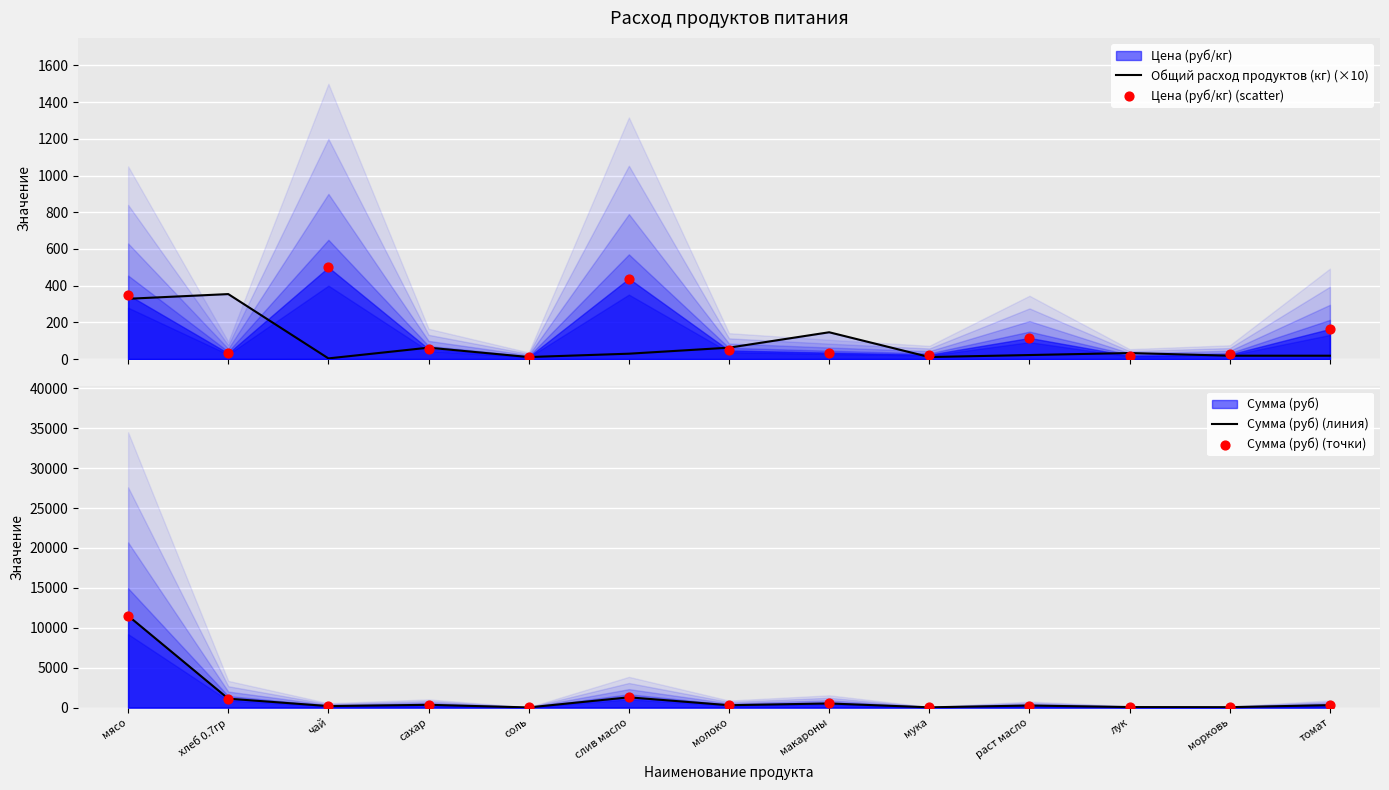

Which series has the largest total across all categories?

Сумма (руб) (линия)